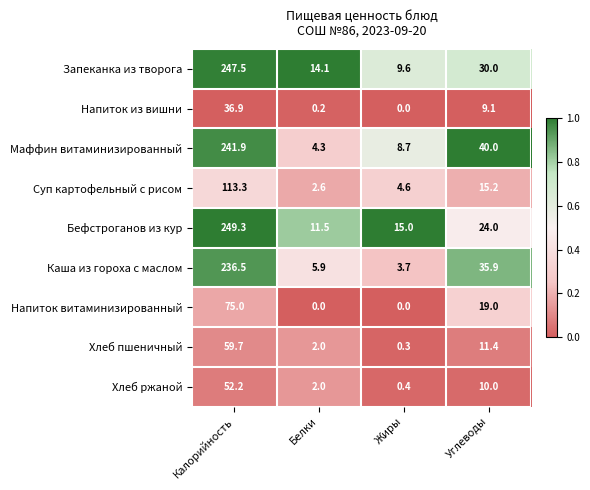

What is the greatest value displayed?

249.3